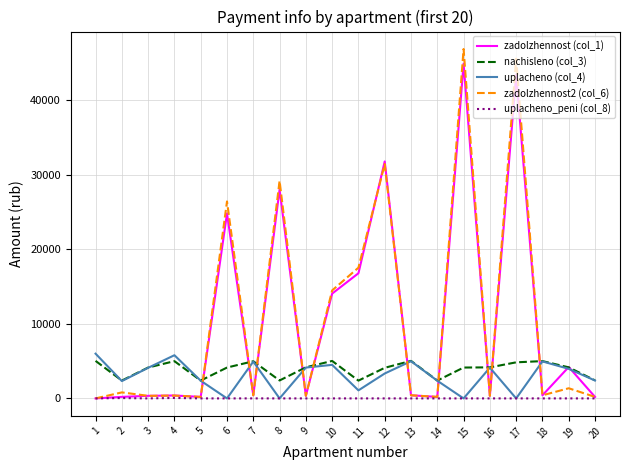

What is the difference between the nachisleno (col_3) values at 19 and 10?

861.5